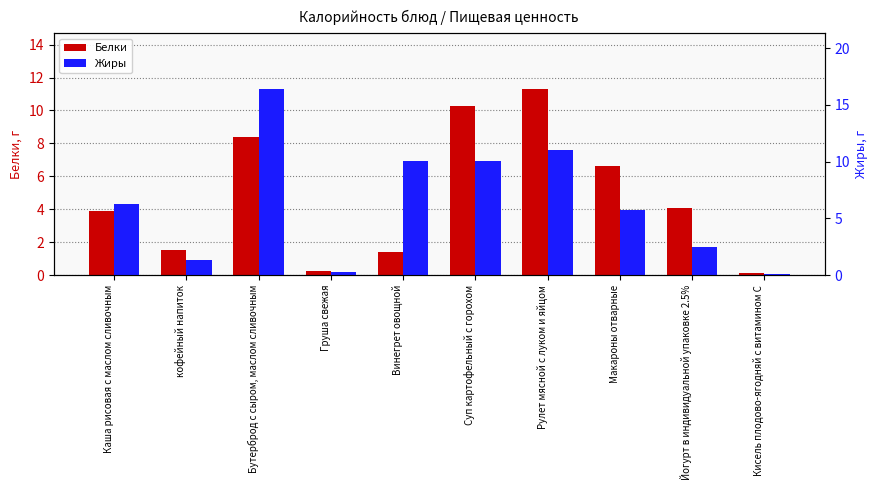

Reading right to left, list all the values displayed in this chart.

Белки: Кисель плодово-ягодняй с витамином С=0.1	Йогурт в индивидуальной упаковке 2.5%=4.1	Макароны отварные=6.6	Рулет мясной с луком и яйцом=11.3	Суп картофельный с горохом=10.3	Винегрет овощной=1.4	Груша свежая=0.3	Бутерброд с сыром, маслом сливочным=8.4	кофейный напиток=1.5	Каша рисовая с маслом сливочным=3.9
Жиры: Кисель плодово-ягодняй с витамином С=0.1	Йогурт в индивидуальной упаковке 2.5%=2.5	Макароны отварные=5.8	Рулет мясной с луком и яйцом=11.0	Суп картофельный с горохом=10.1	Винегрет овощной=10.1	Груша свежая=0.3	Бутерброд с сыром, маслом сливочным=16.4	кофейный напиток=1.3	Каша рисовая с маслом сливочным=6.3